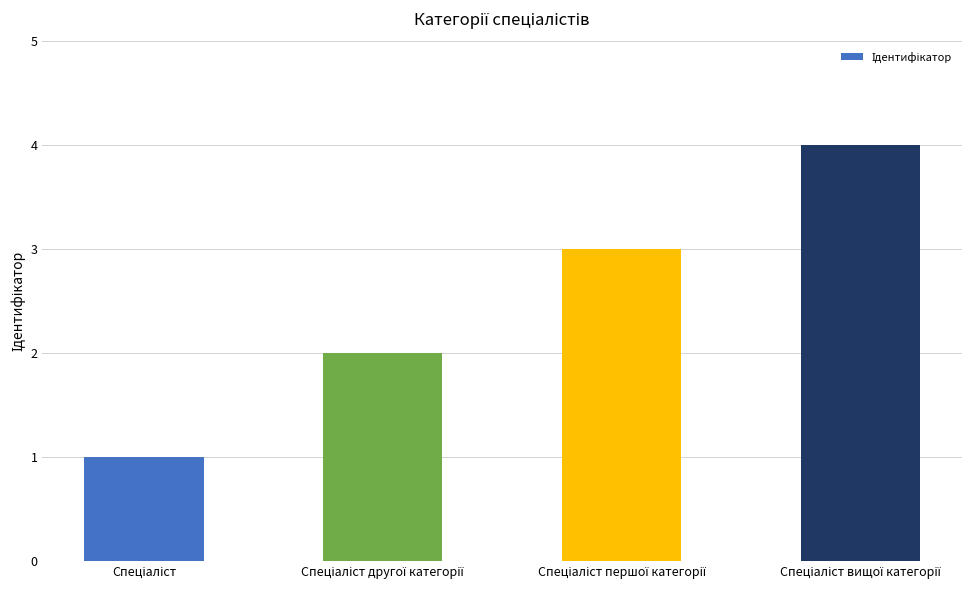

What is the difference between the maximum and minimum values?

3